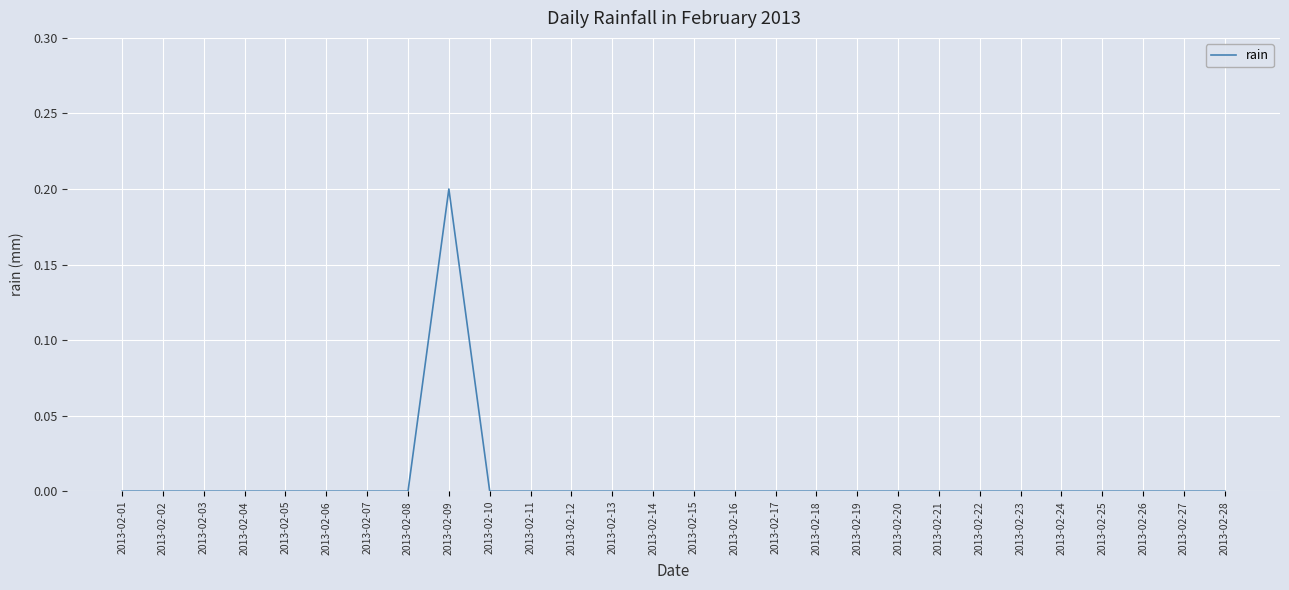

True or false: the data shows 0.0 at 2013-02-23.

True